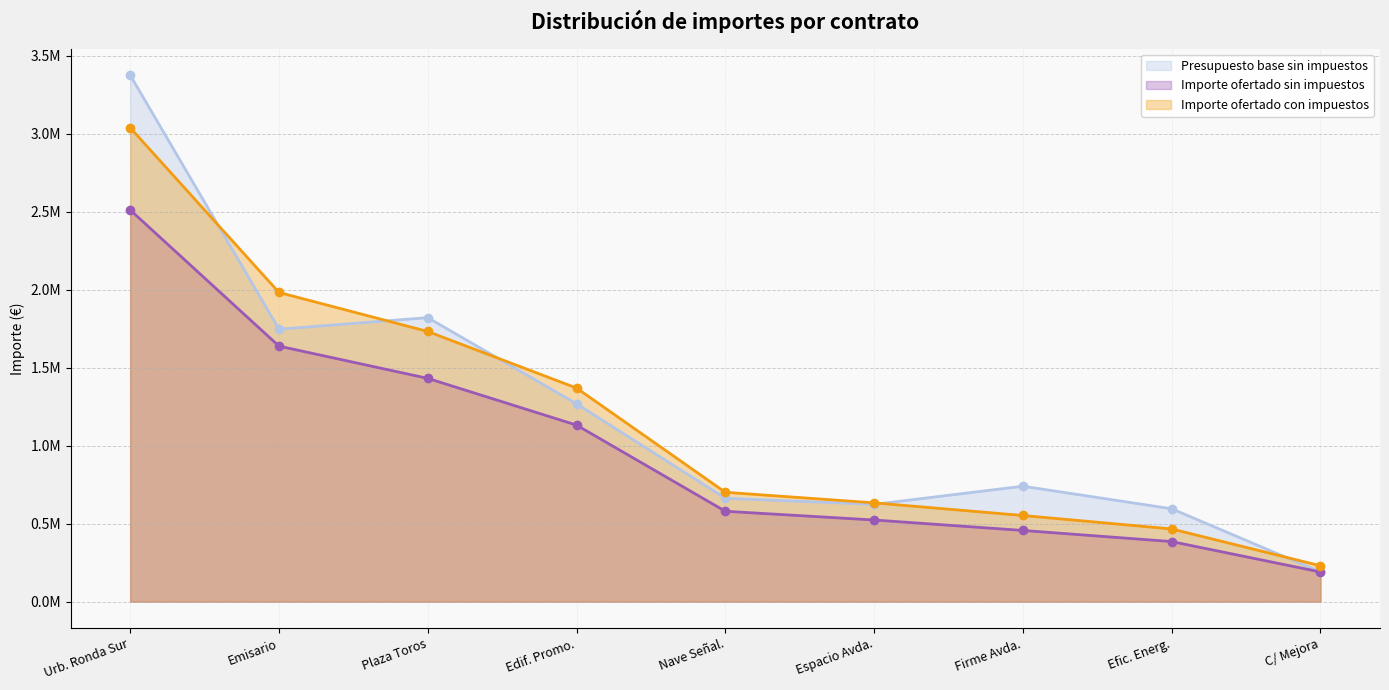

What are all the series names shown in the legend?

Presupuesto base sin impuestos, Importe ofertado sin impuestos, Importe ofertado con impuestos